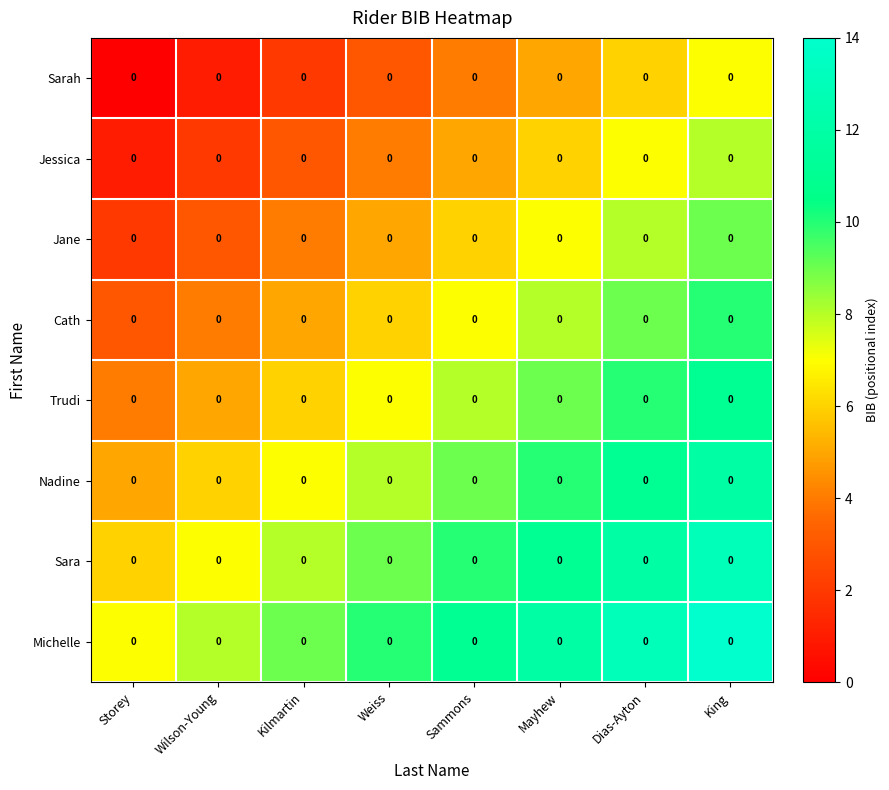

Reading left to right, extract all data points from this chart.

Sarah: Storey=0	Wilson-Young=0	Kilmartin=0	Weiss=0	Sammons=0	Mayhew=0	Dias-Ayton=0	King=0
Jessica: Storey=0	Wilson-Young=0	Kilmartin=0	Weiss=0	Sammons=0	Mayhew=0	Dias-Ayton=0	King=0
Jane: Storey=0	Wilson-Young=0	Kilmartin=0	Weiss=0	Sammons=0	Mayhew=0	Dias-Ayton=0	King=0
Cath: Storey=0	Wilson-Young=0	Kilmartin=0	Weiss=0	Sammons=0	Mayhew=0	Dias-Ayton=0	King=0
Trudi: Storey=0	Wilson-Young=0	Kilmartin=0	Weiss=0	Sammons=0	Mayhew=0	Dias-Ayton=0	King=0
Nadine: Storey=0	Wilson-Young=0	Kilmartin=0	Weiss=0	Sammons=0	Mayhew=0	Dias-Ayton=0	King=0
Sara: Storey=0	Wilson-Young=0	Kilmartin=0	Weiss=0	Sammons=0	Mayhew=0	Dias-Ayton=0	King=0
Michelle: Storey=0	Wilson-Young=0	Kilmartin=0	Weiss=0	Sammons=0	Mayhew=0	Dias-Ayton=0	King=0